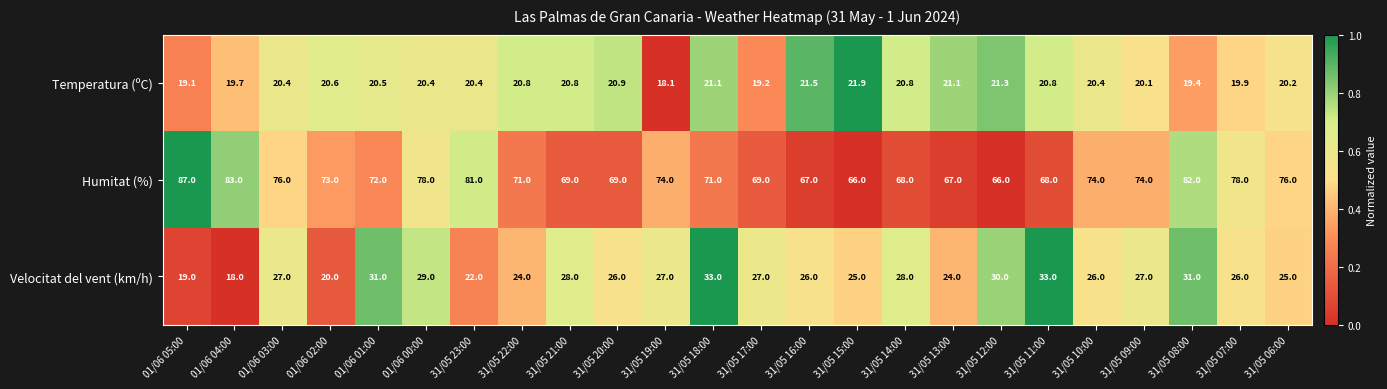

Which series has the widest spread of values?

Humitat (%)